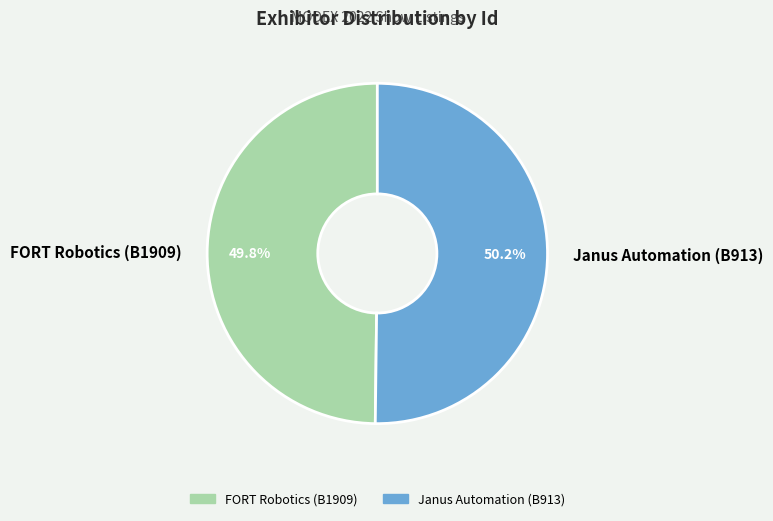

What percentage is the FORT Robotics (B1909) slice, to the nearest percent?

50%